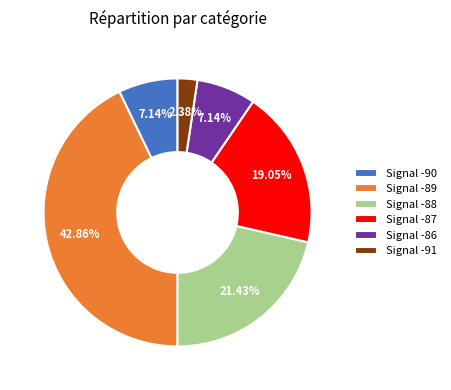

Is the sum of Signal -87 and Signal -86 greater than half?

No